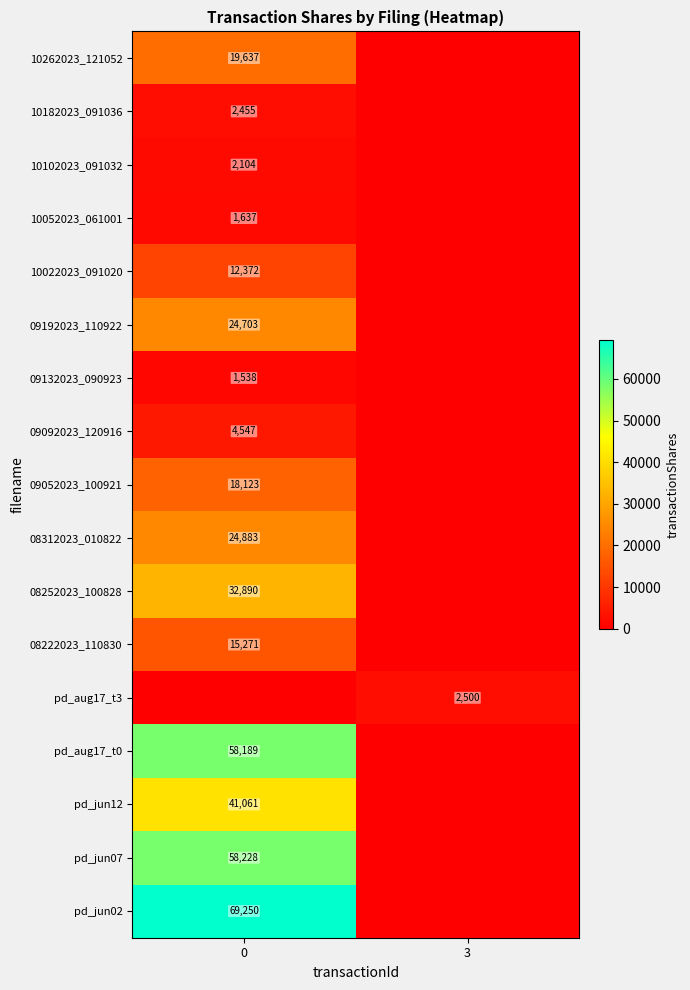

True or false: 10022023_091020 has a value of 12372 at 0.

True